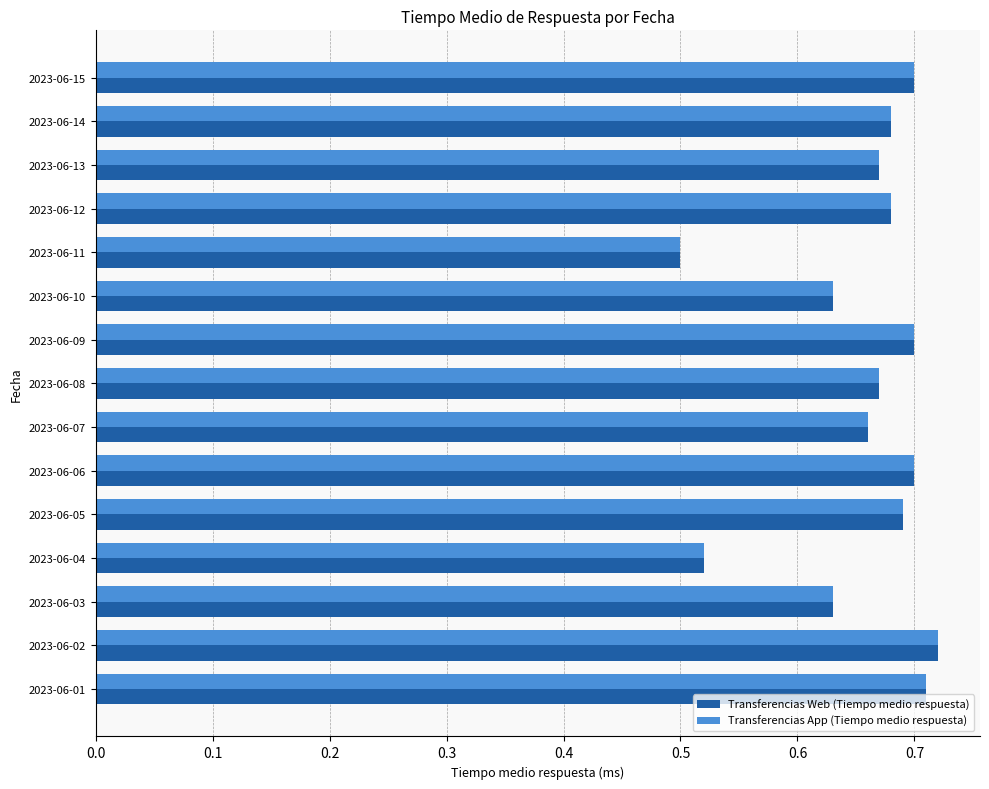

At how many categories does at least one series exceed 0?

15